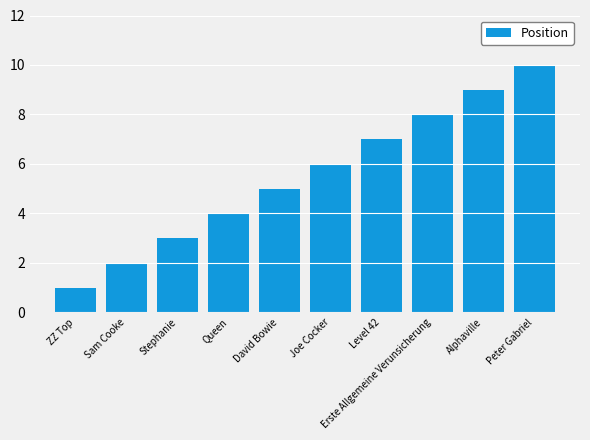

Which category has the lowest value across all series?

ZZ Top